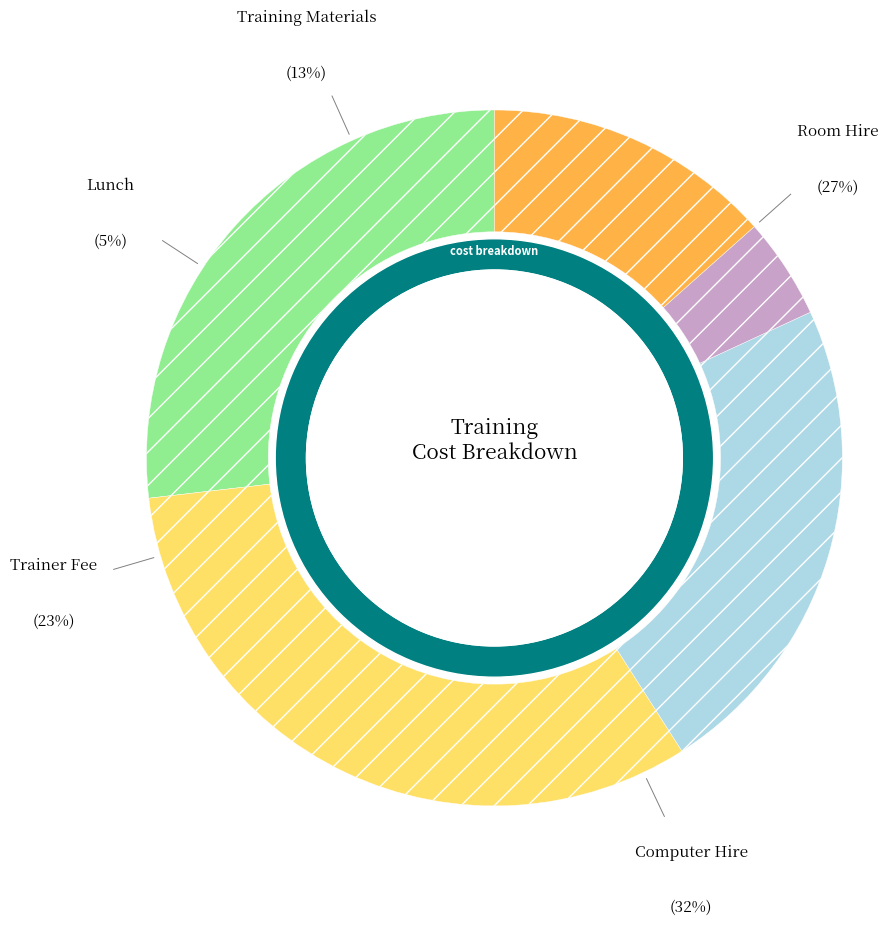

To the nearest percent, what is the average slice percentage?

20%